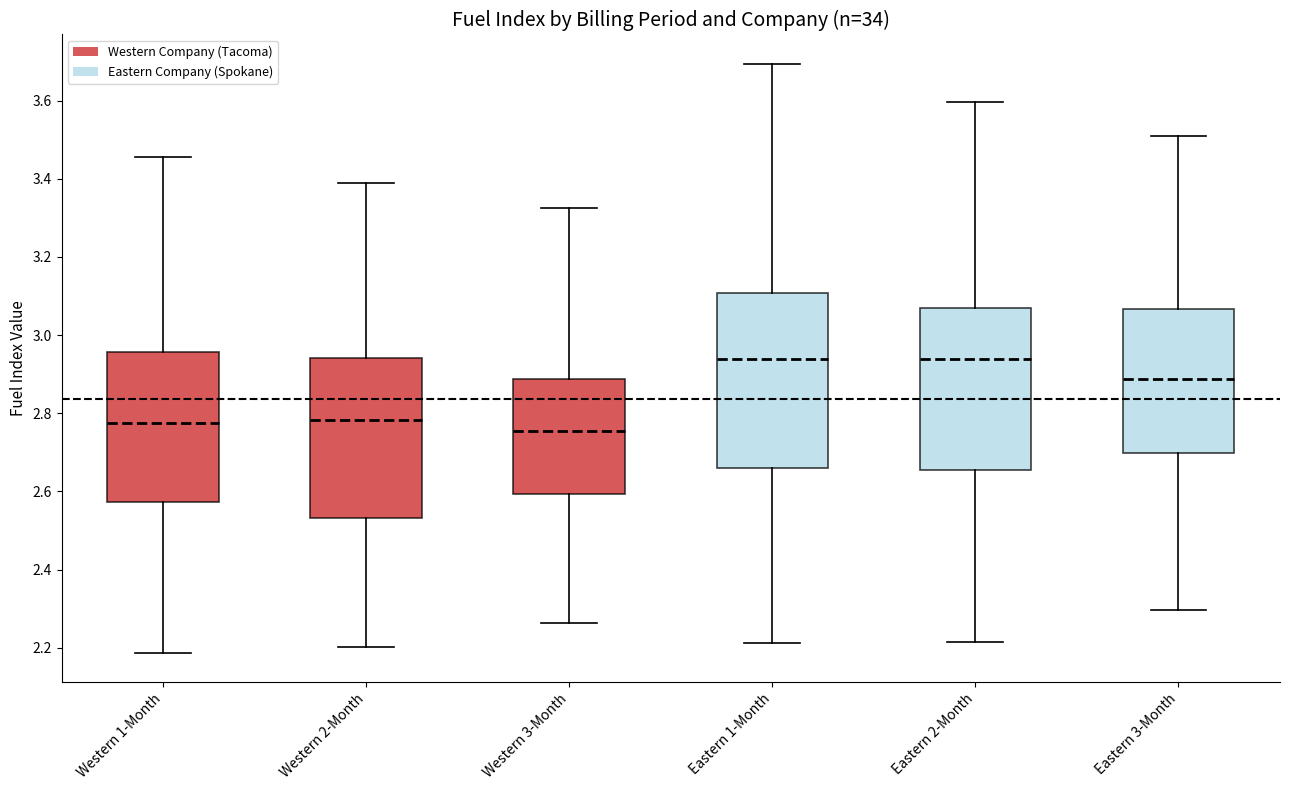

Comparing the boxes themselves (not the whiskers), which one is the tallest?

Eastern 1-Month